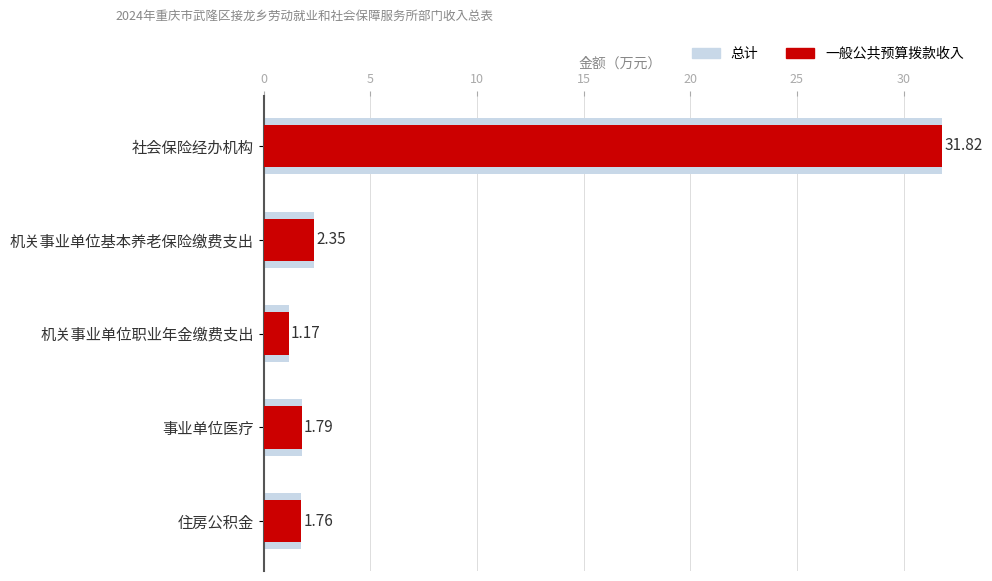

How many bars are there in each group?

2